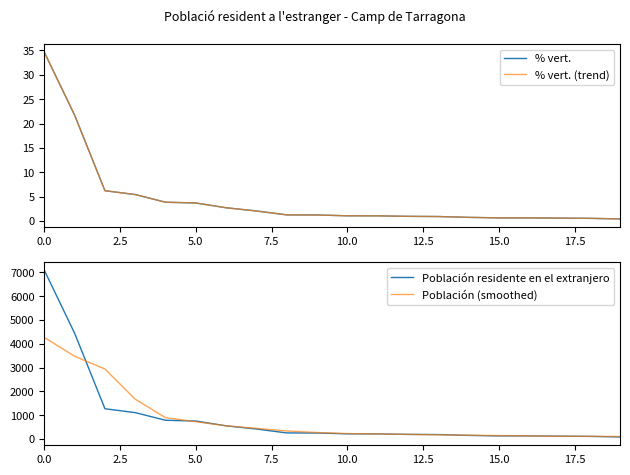

What position from the left is 0.0?

1